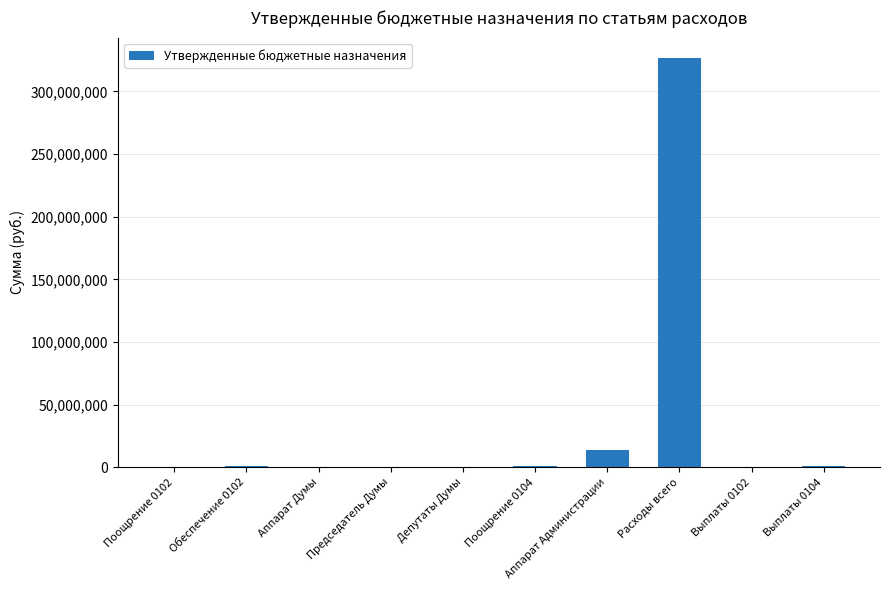

Which has a higher value, Аппарат Администрации or Поощрение 0102?

Аппарат Администрации